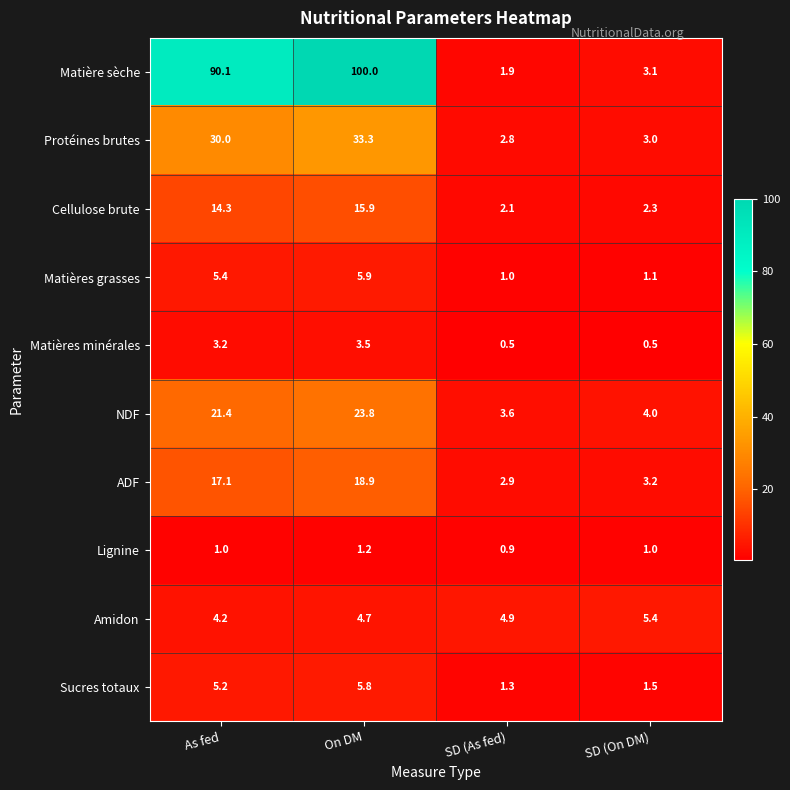

At SD (On DM), list the series in order from smallest to largest.

Matières minérales, Lignine, Matières grasses, Sucres totaux, Cellulose brute, Protéines brutes, Matière sèche, ADF, NDF, Amidon